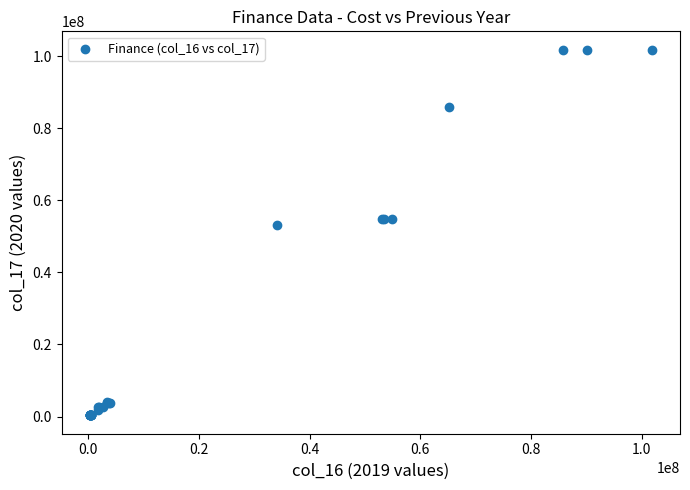

What Y value in the scatter plot is closest to 51072826?

53076205.1